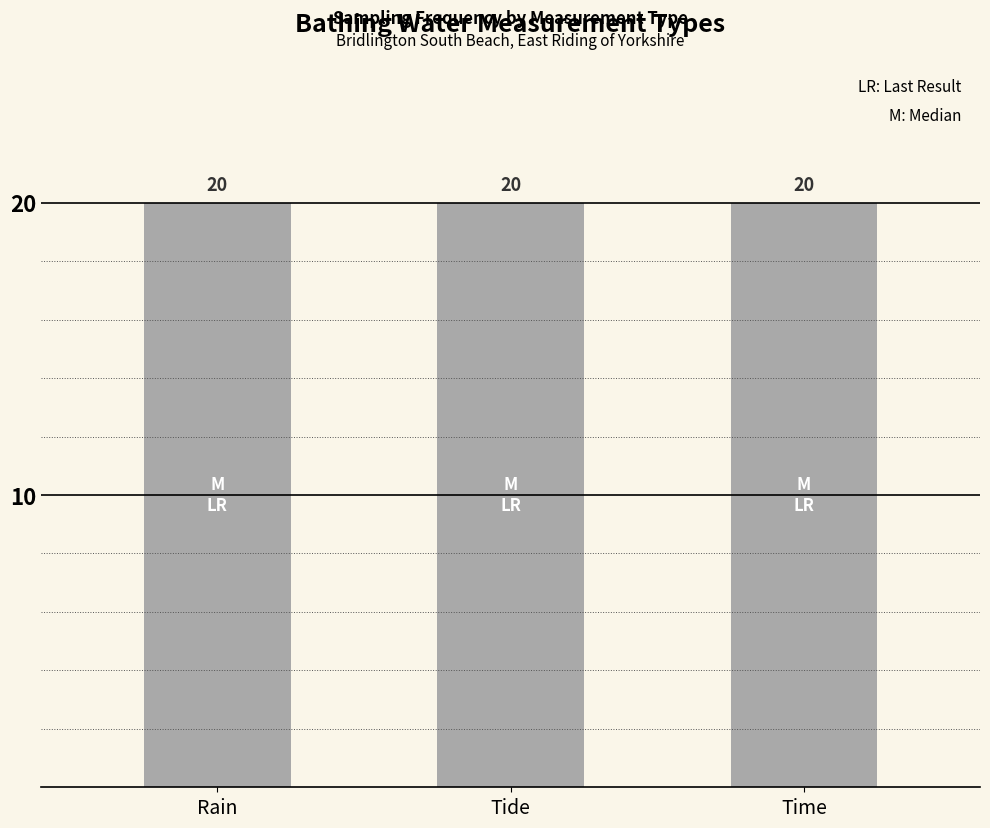

At which category is the sum across all series the highest?

Rain